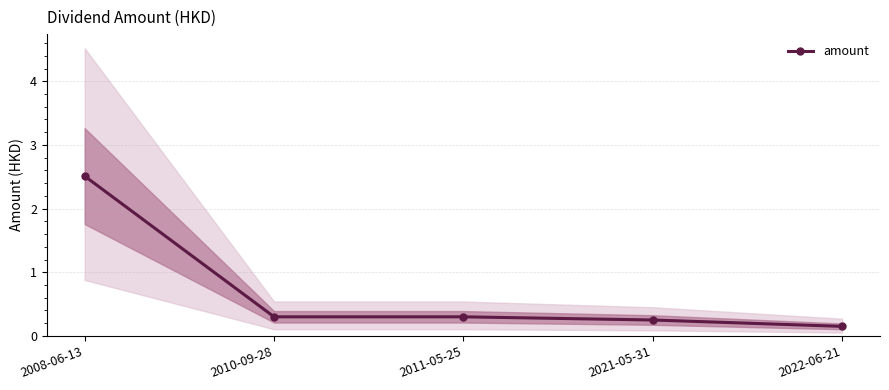

Which has a higher value, 2008-06-13 or 2021-05-31?

2008-06-13